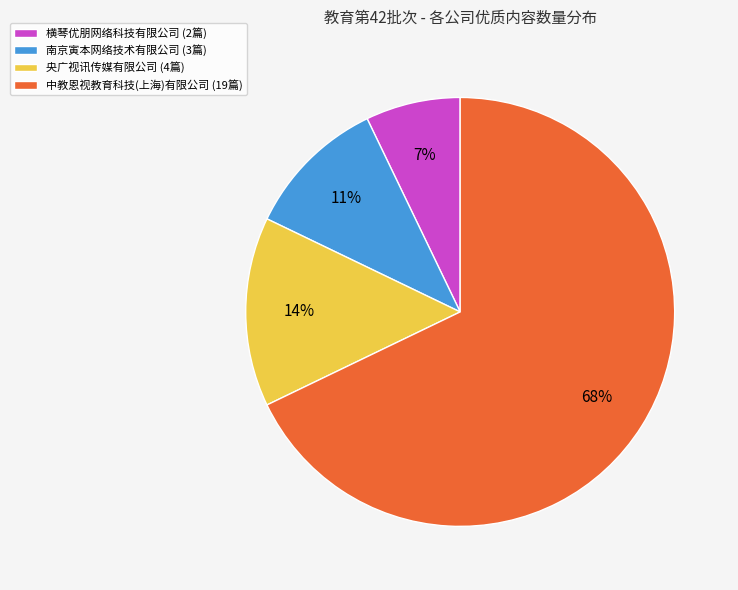

Rank the categories by value from lowest to highest.

横琴优朋网络科技有限公司, 南京寅本网络技术有限公司, 央广视讯传媒有限公司, 中教恩视教育科技(上海)有限公司